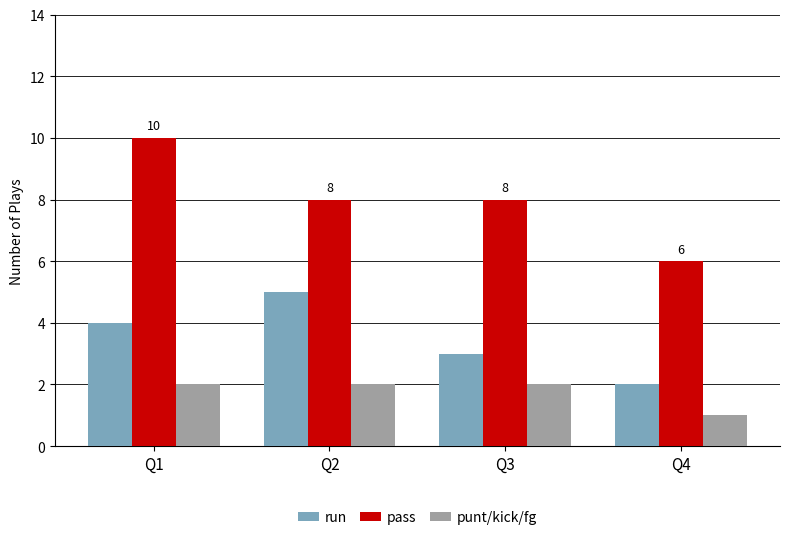

Does the chart contain stacked bars?

No